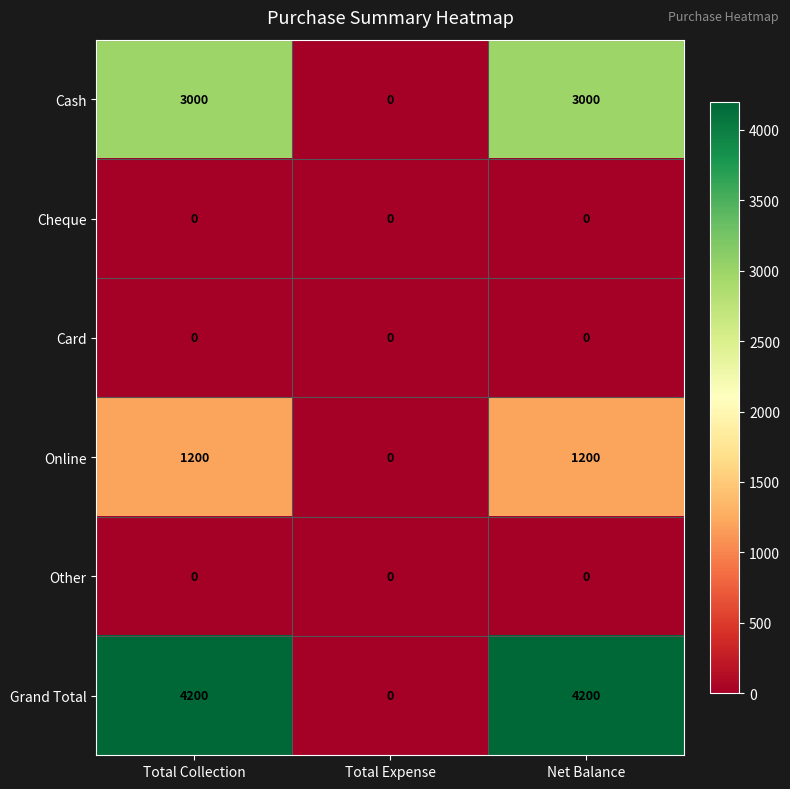

The Grand Total series shows 2128 at Net Balance. True or false?

False